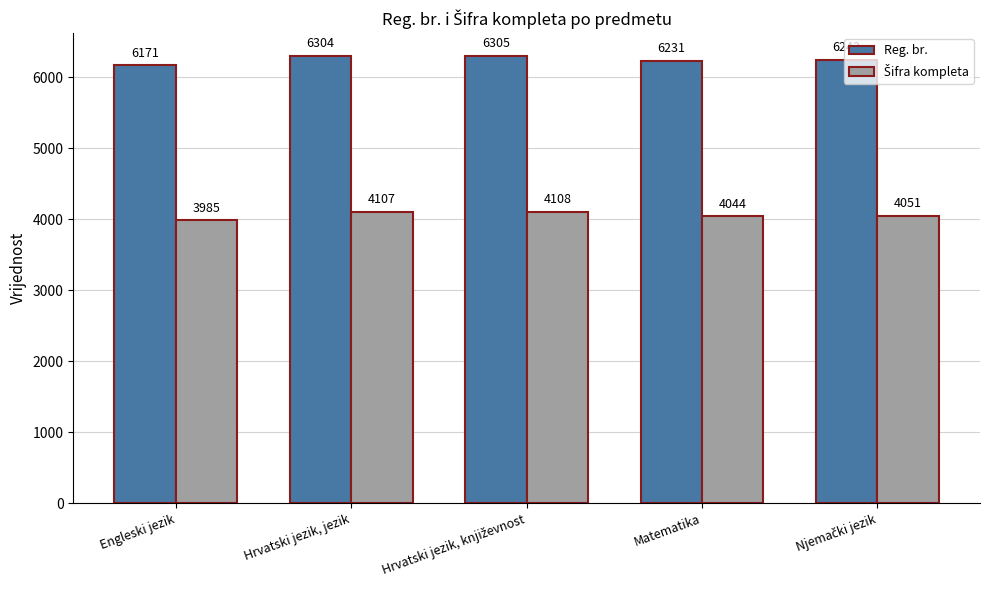

What is the sum of the Reg. br. values at Engleski jezik and Hrvatski jezik, jezik?

12475